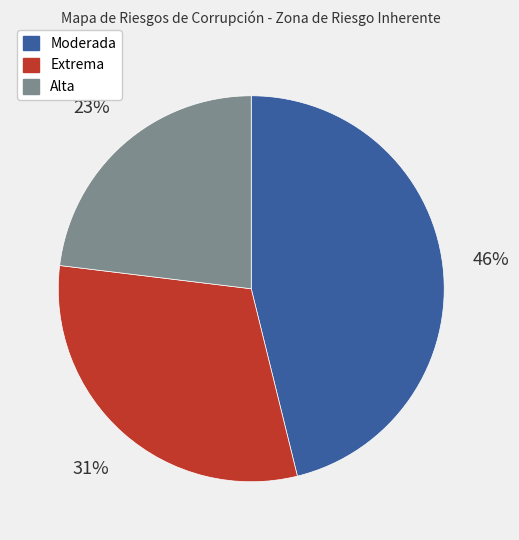

Do Extrema and Moderada together represent more than half of the pie?

Yes